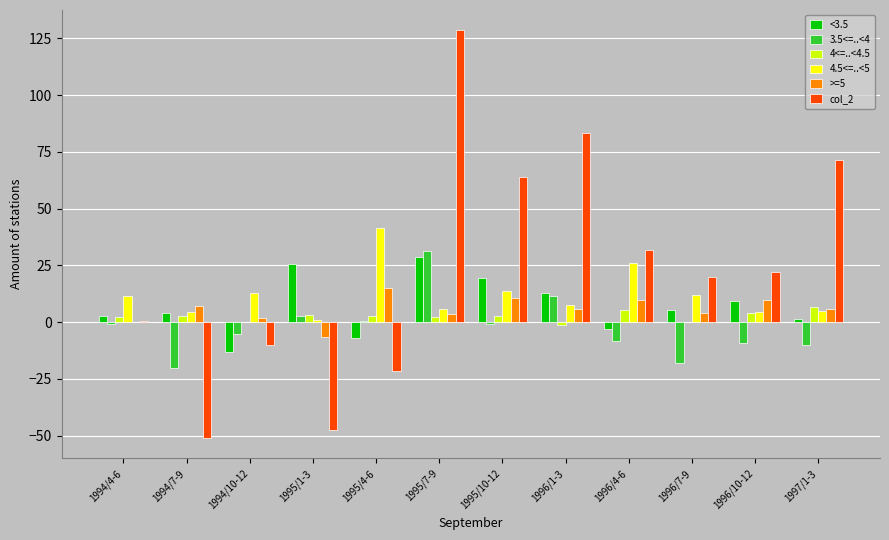

At which label does >=5 reach its peak?

1995/4-6